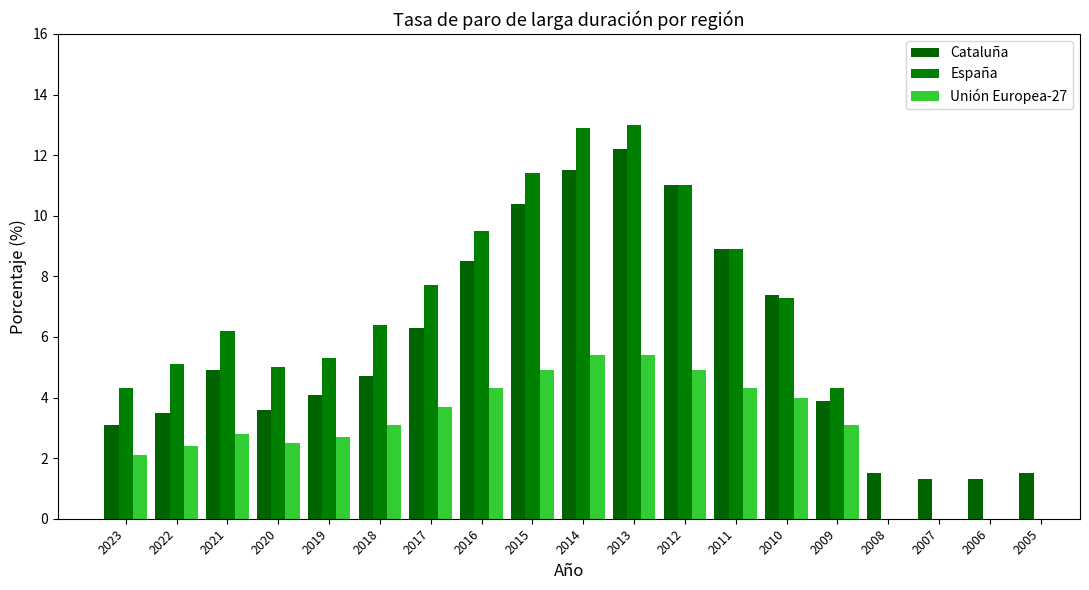

Are the bars grouped side by side (vs. stacked)?

Yes